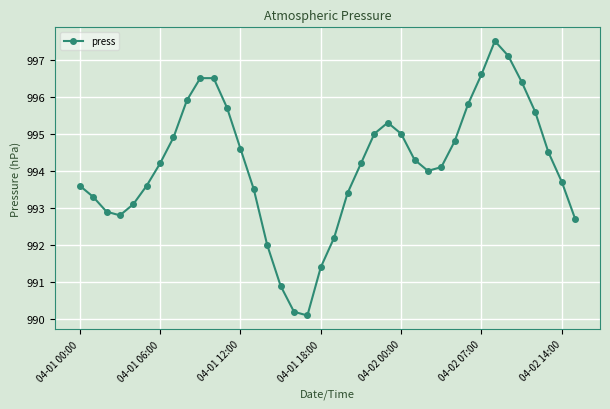

Count the number of data series in this chart.

1